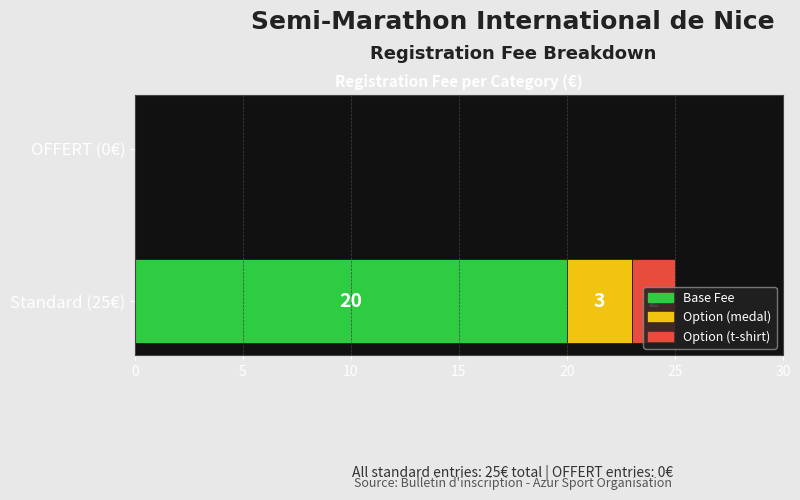

At which category is the sum across all series the highest?

Standard (25€)